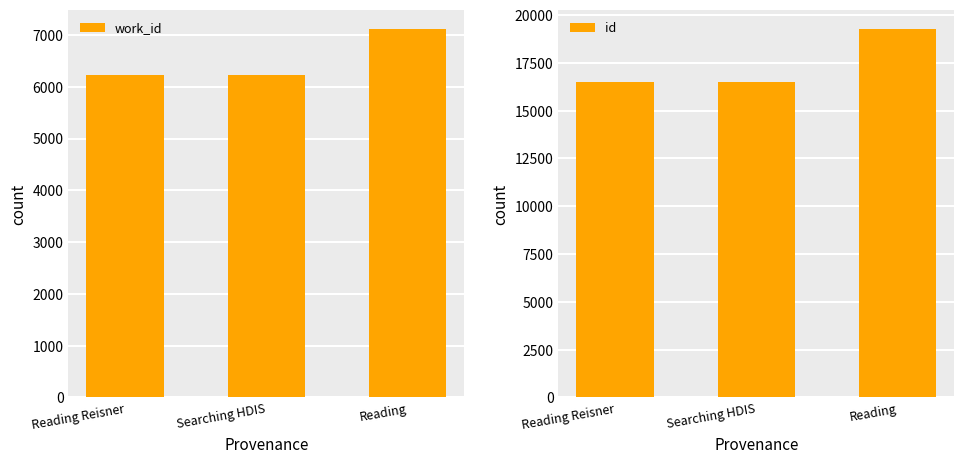

The value of work_id at Reading Reisner is 1890. True or false?

False